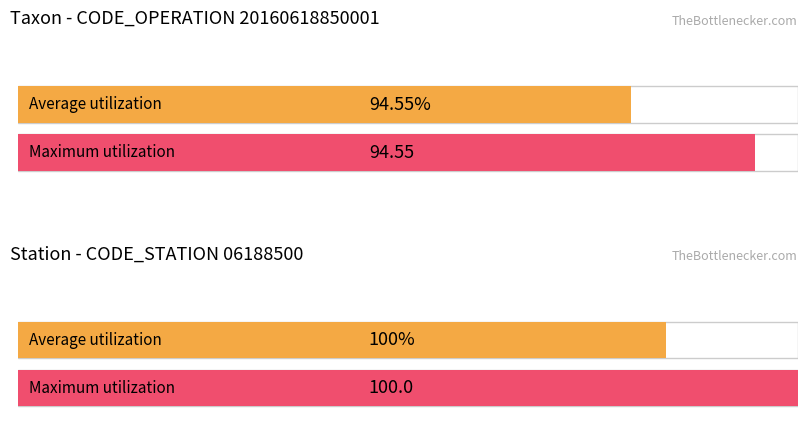

What are all the series names shown in the legend?

Average utilization, Maximum utilization